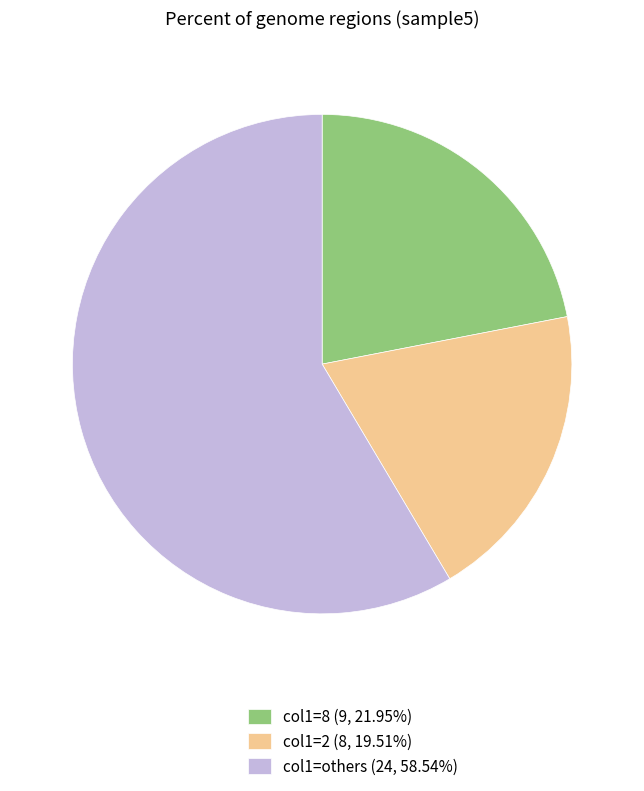

Is there any slice that represents more than half of the pie?

Yes